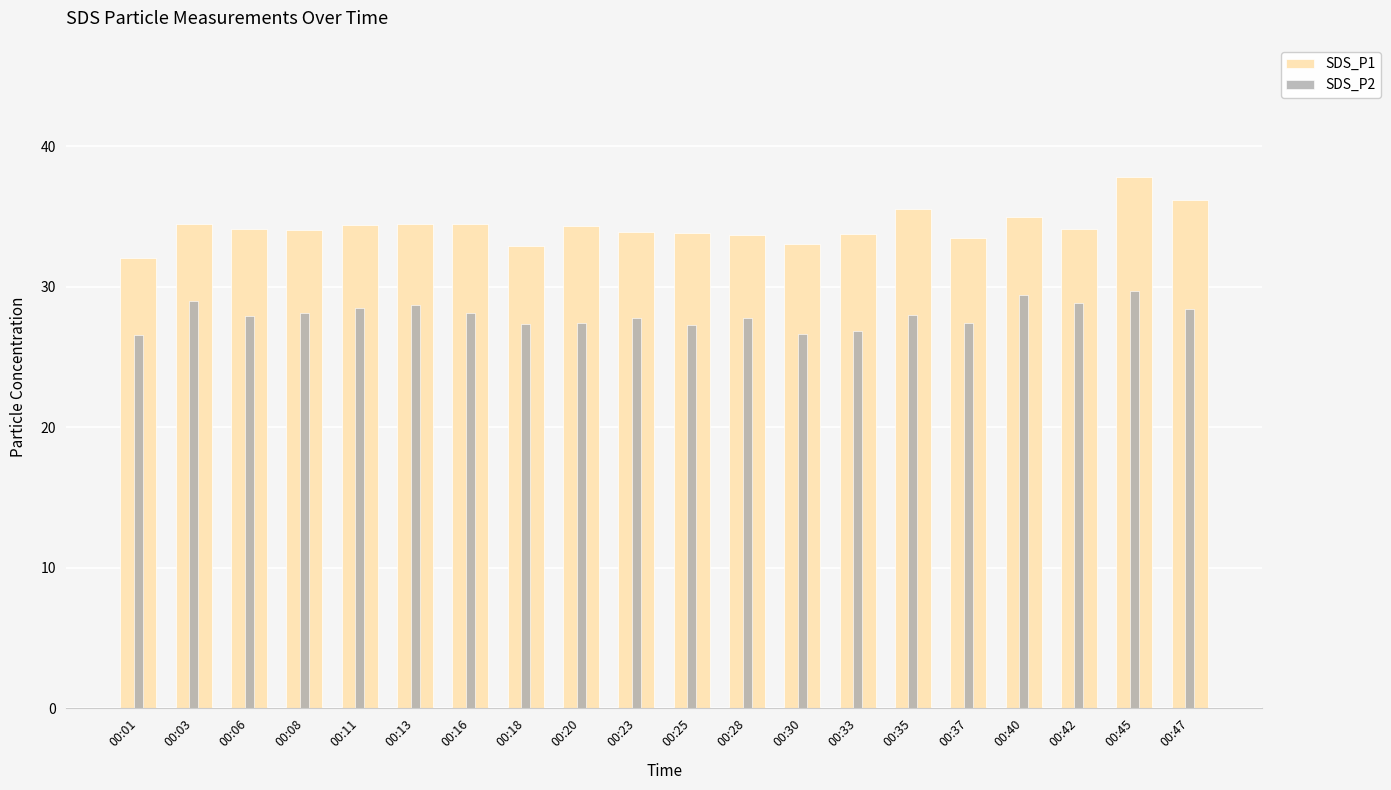

Which series has the largest total across all categories?

SDS_P1